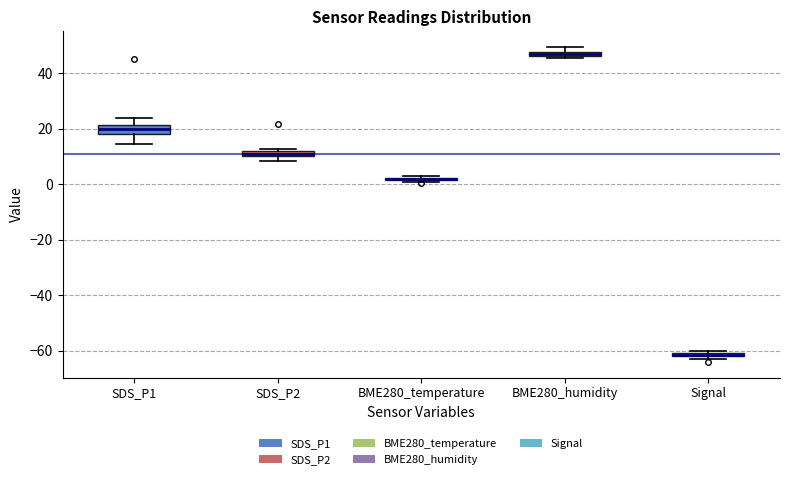

Where is the lower edge of the box for Signal on the y-axis? The values are not printed on the chart, so give them approximately, as read against the axis.

-62